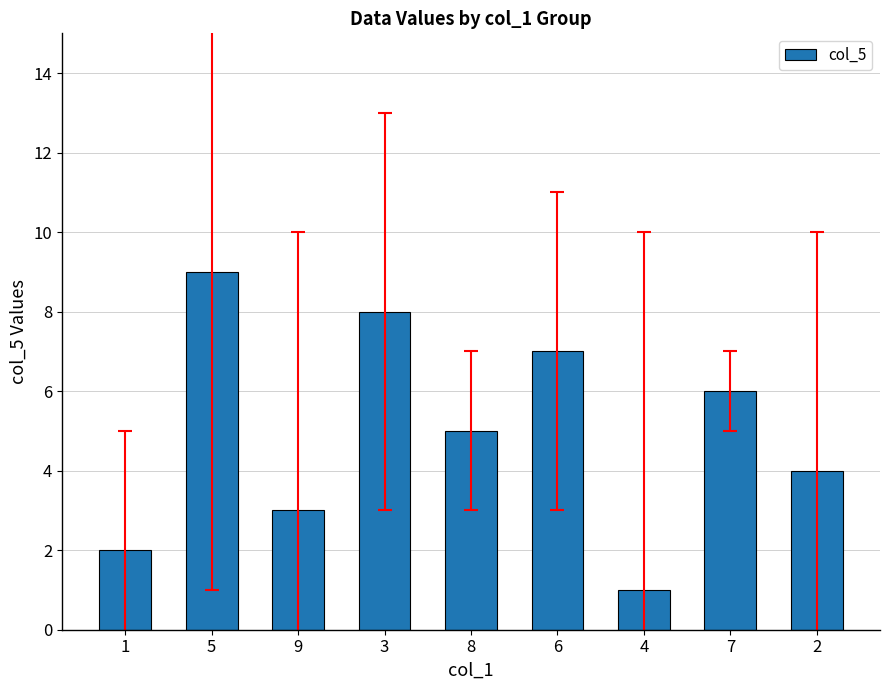

Between 8 and 5, which is larger?

5